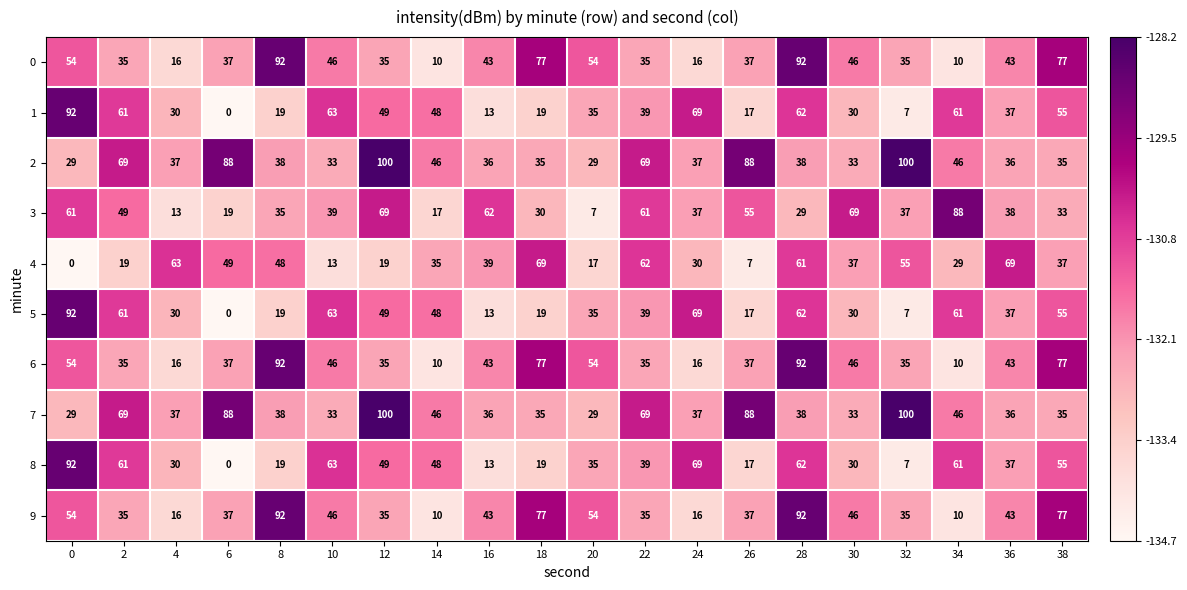

What is the difference between the highest and lowest values at 26?

81